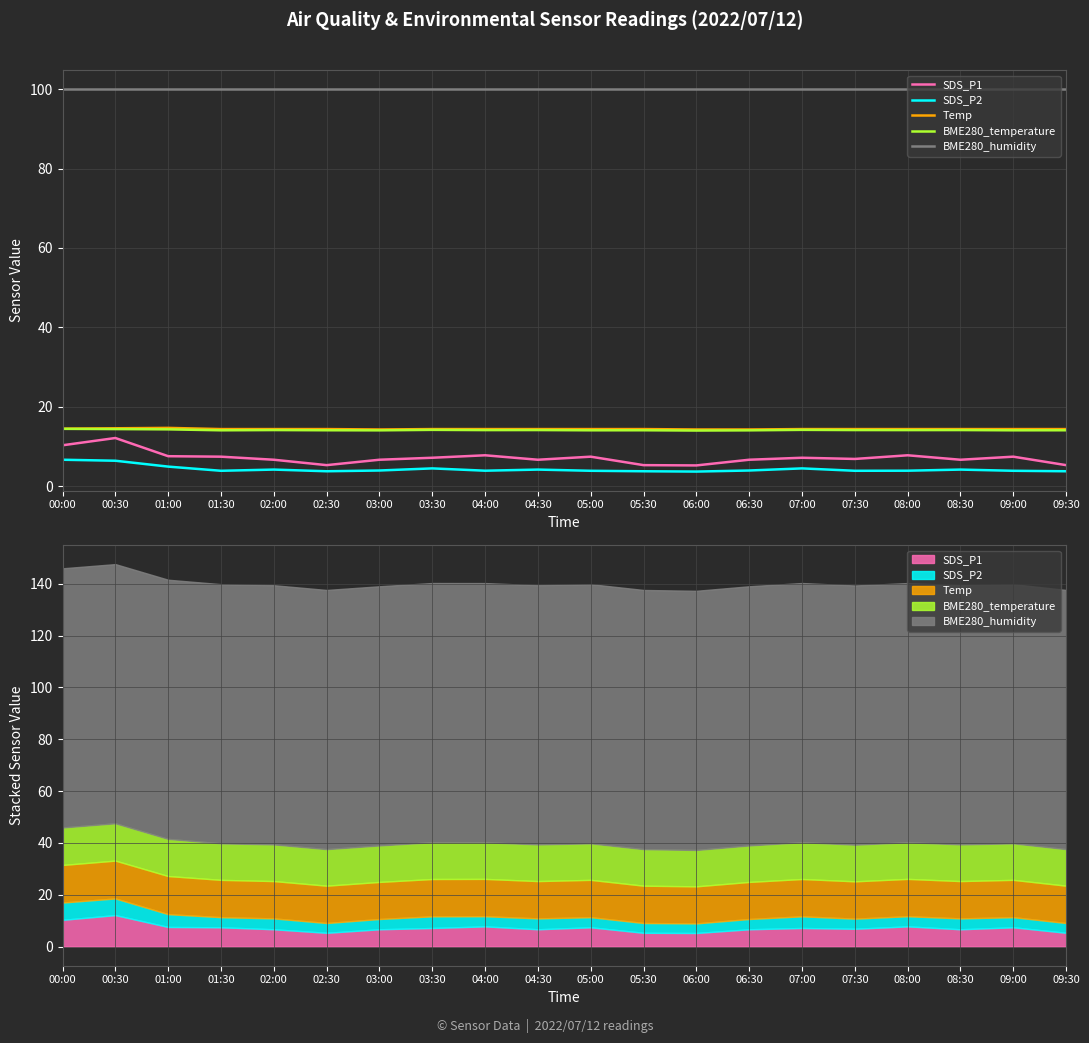

Where is the first local minimum for Temp?

03:00